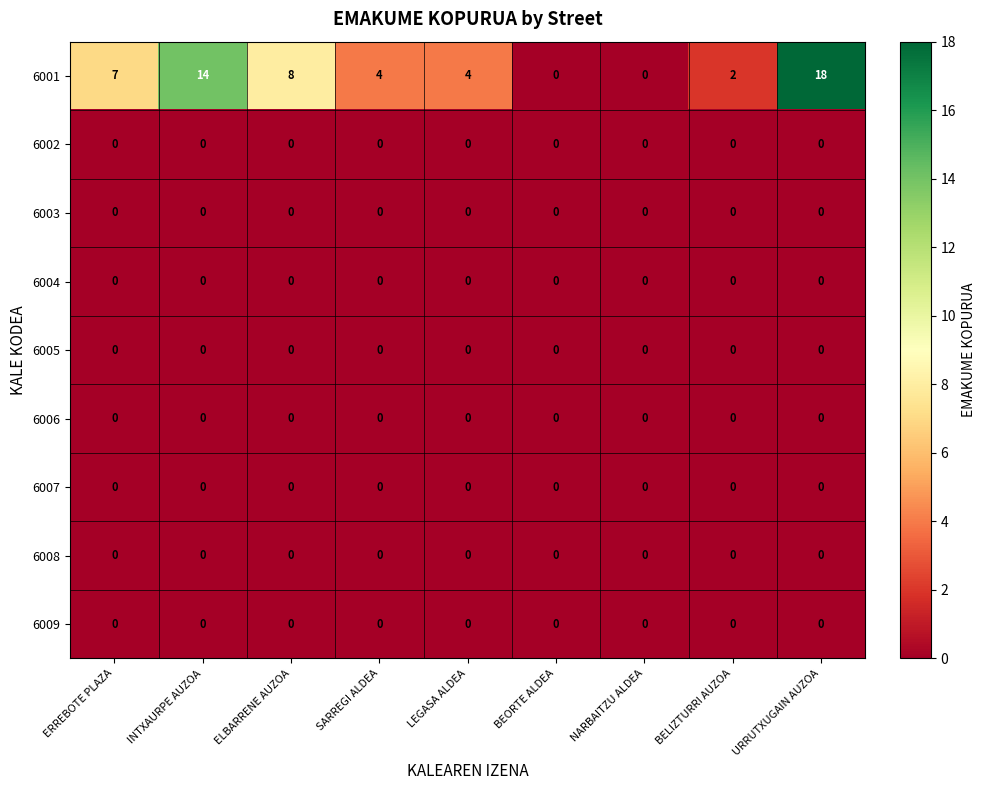

Count the number of categories in the chart.

9